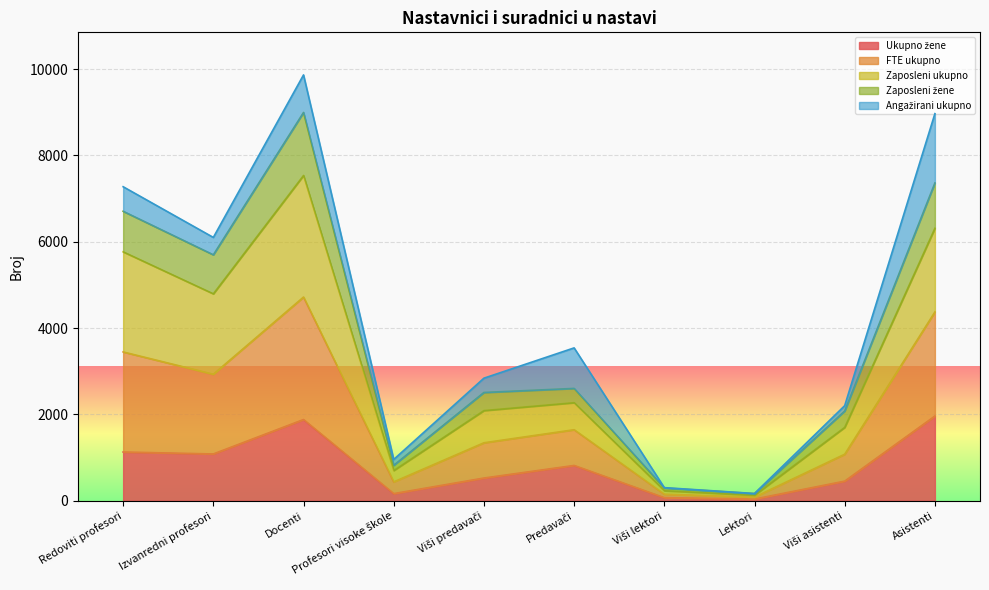

True or false: Zaposleni ukupno has more than 1 points higher than both neighbors.

True